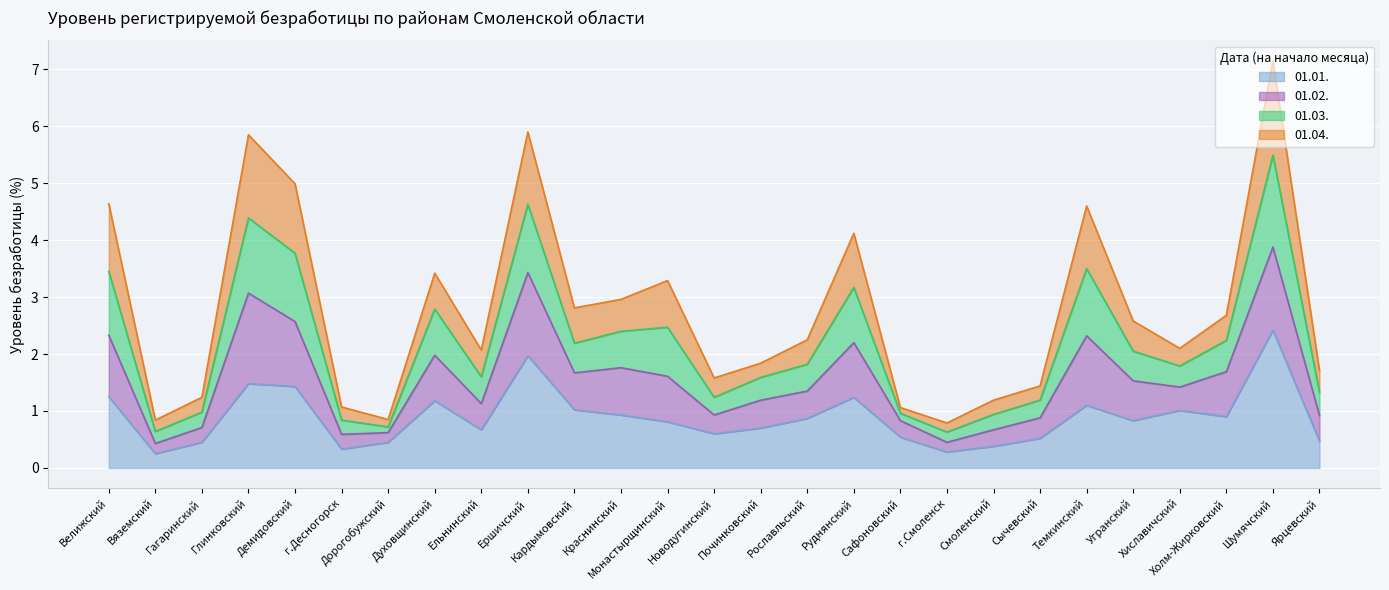

Which has a higher value, Починковский or Смоленский?

Починковский